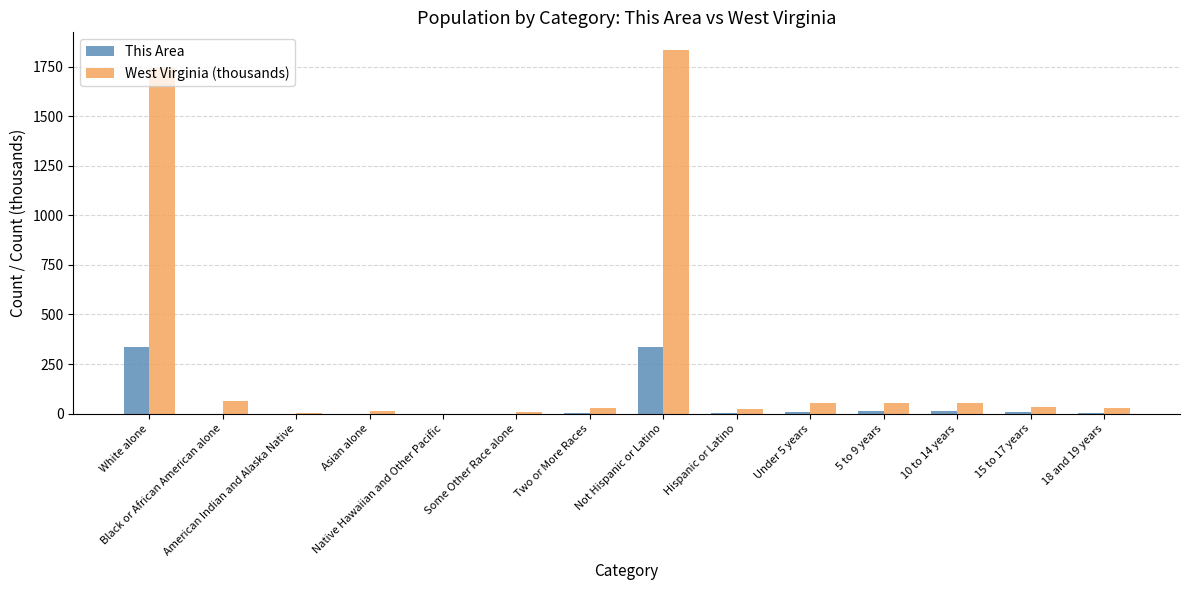

Is it true that West Virginia (thousands) equals 1740.0 at White alone?

True